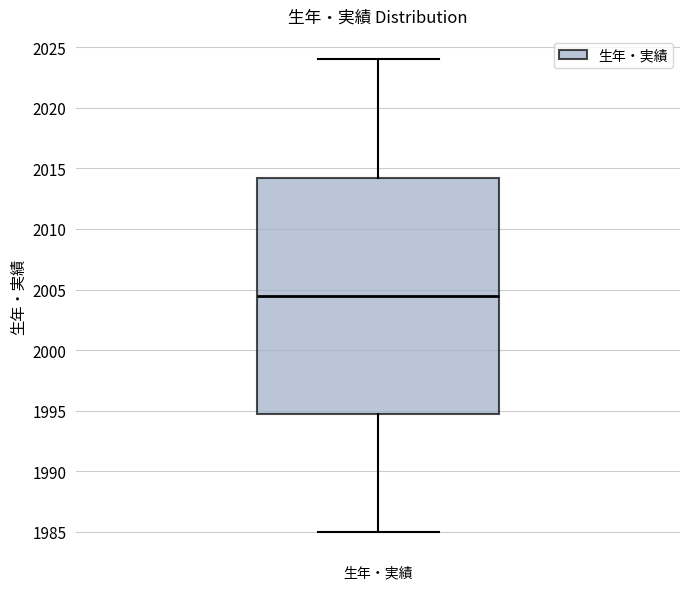

Transcribe this box plot: give where the median line is, the range the box spans, and where the two whiskers end, as read against the y-axis. The values are not printed on the chart, so give them approximately, as read against the axis.

median 2004.5, box 1995.0 to 2014.5, whiskers 1985.0 to 2024.0